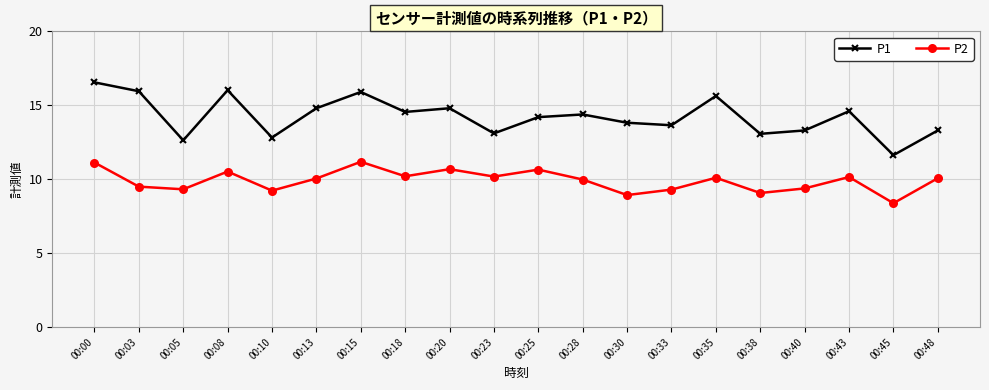

At which label does P2 reach its minimum?

00:45